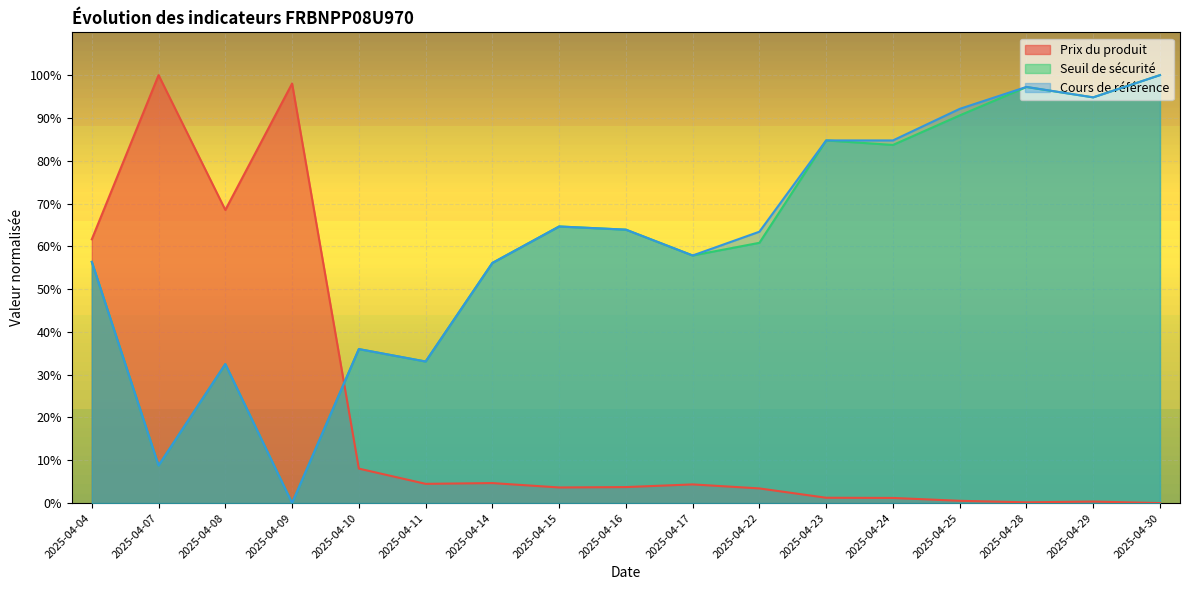

What is the value of the Prix du produit point at the 2nd from the left?

100.0